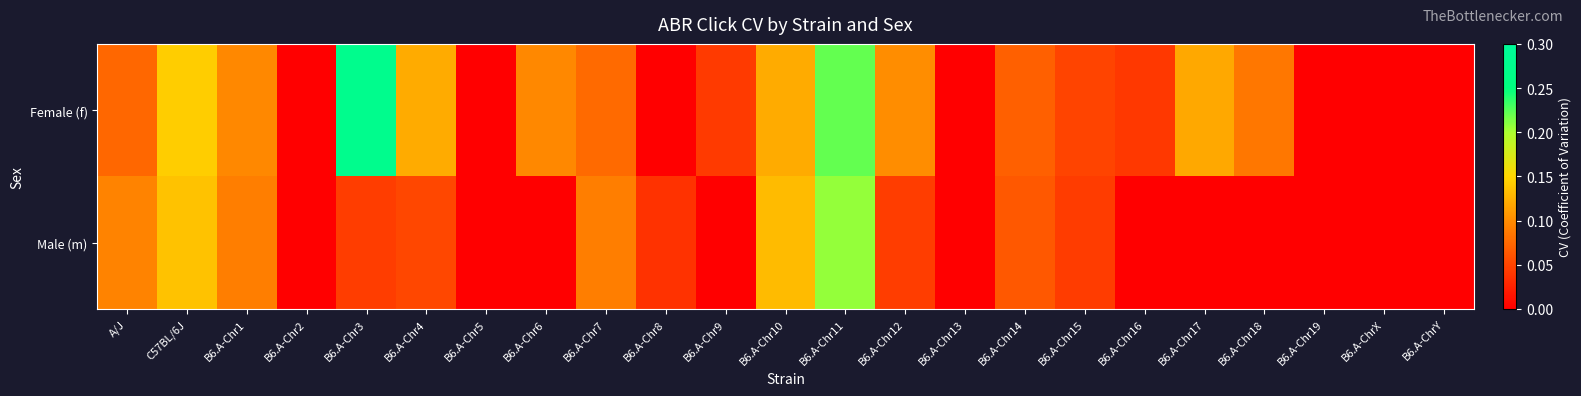

Which has a higher value, B6.A-Chr6 or B6.A-Chr5?

B6.A-Chr6